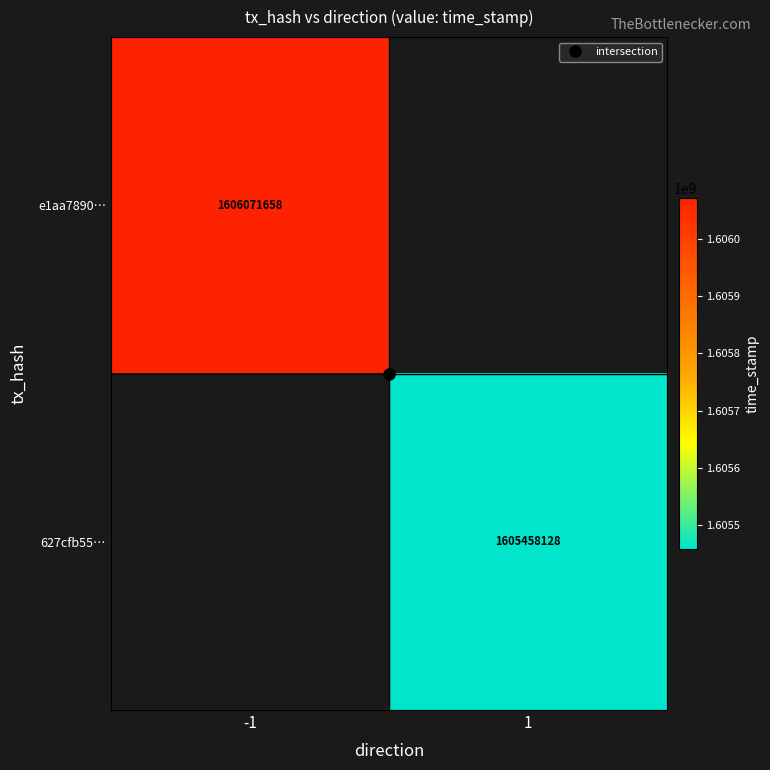

The e1aa7890… series shows 1606071658.0 at -1. True or false?

True